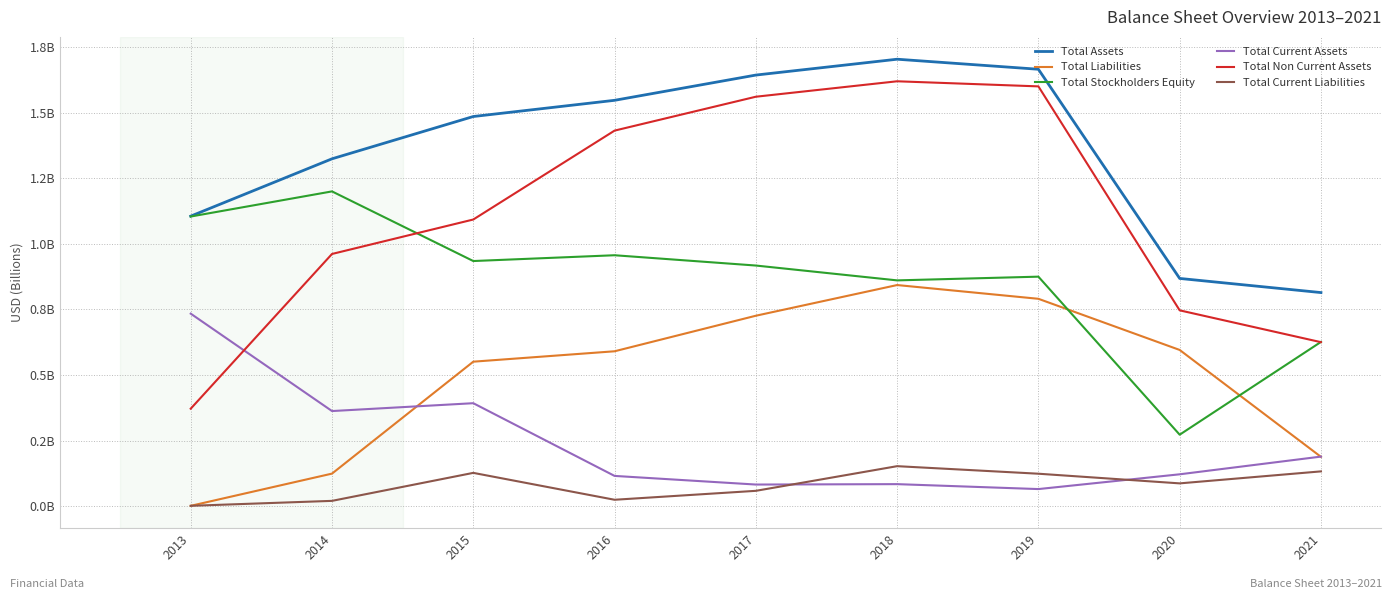

List the series in order of their peak value, lowest first.

Total Current Liabilities, Total Current Assets, Total Liabilities, Total Stockholders Equity, Total Non Current Assets, Total Assets